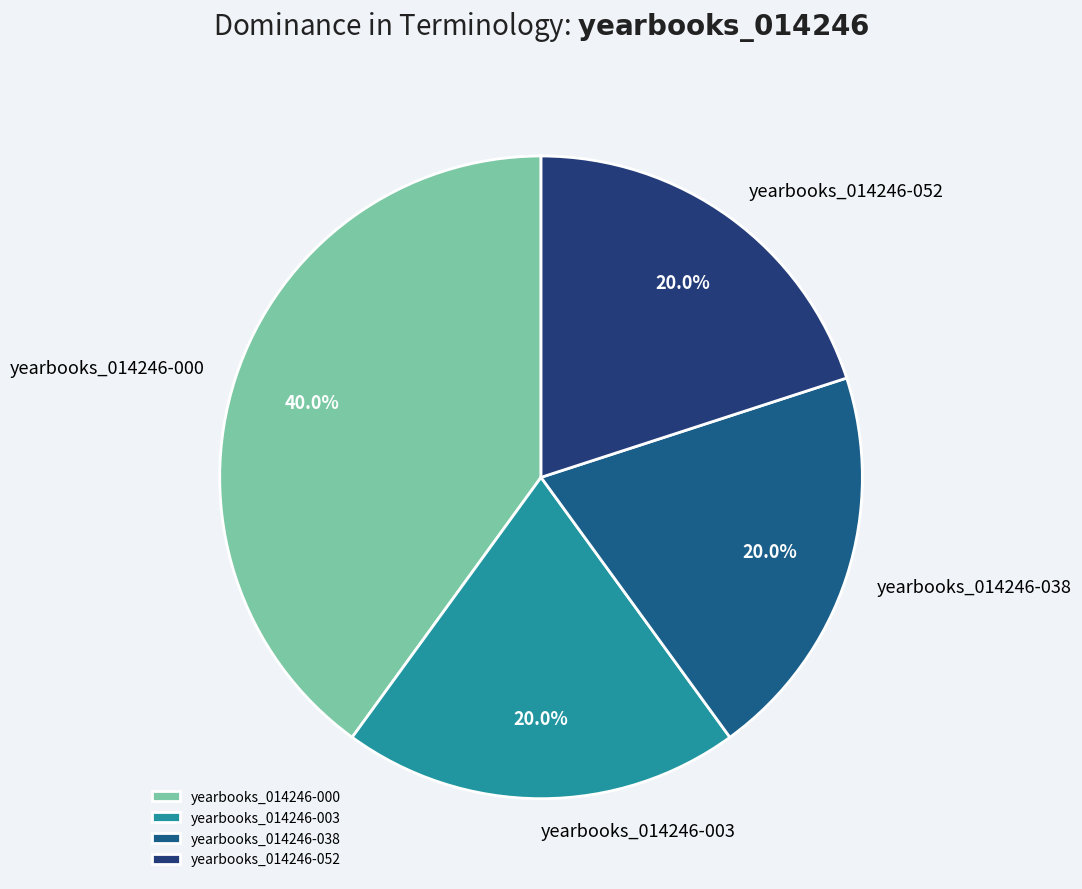

Is there a majority slice in this chart?

No